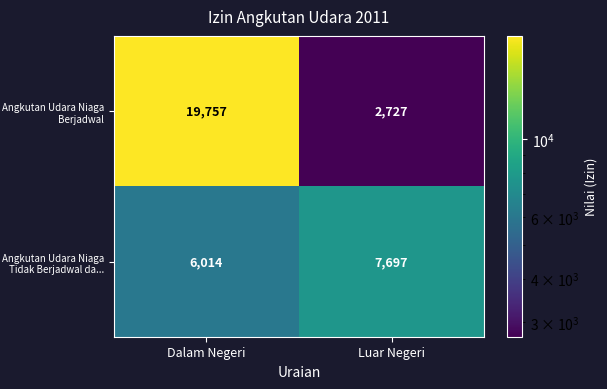

Which series changed the most between Dalam Negeri and Luar Negeri?

Angkutan Udara Niaga Berjadwal